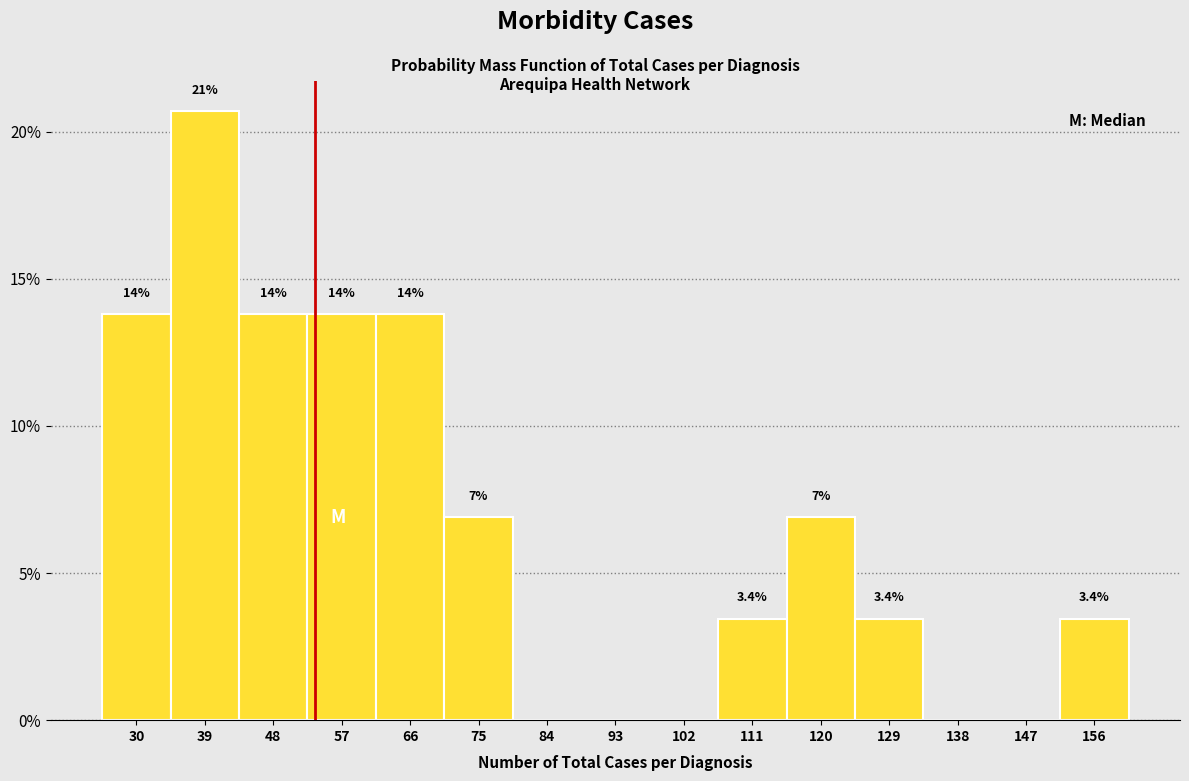

Are the bars horizontal?

No